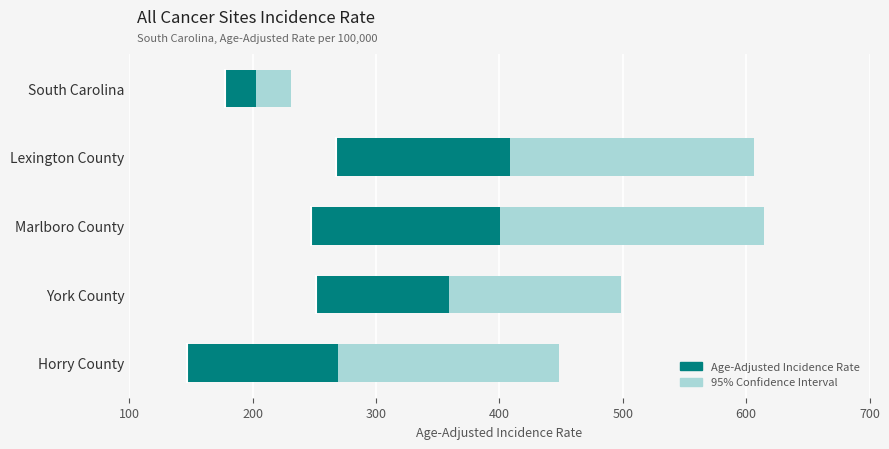

Reading left to right, what are all the values shown in this chart?

95% Confidence Interval: 53.9	338.5	366.8	247.5	300.9
Age-Adjusted Incidence Rate: 25.5	140.9	153.0	108.0	121.8